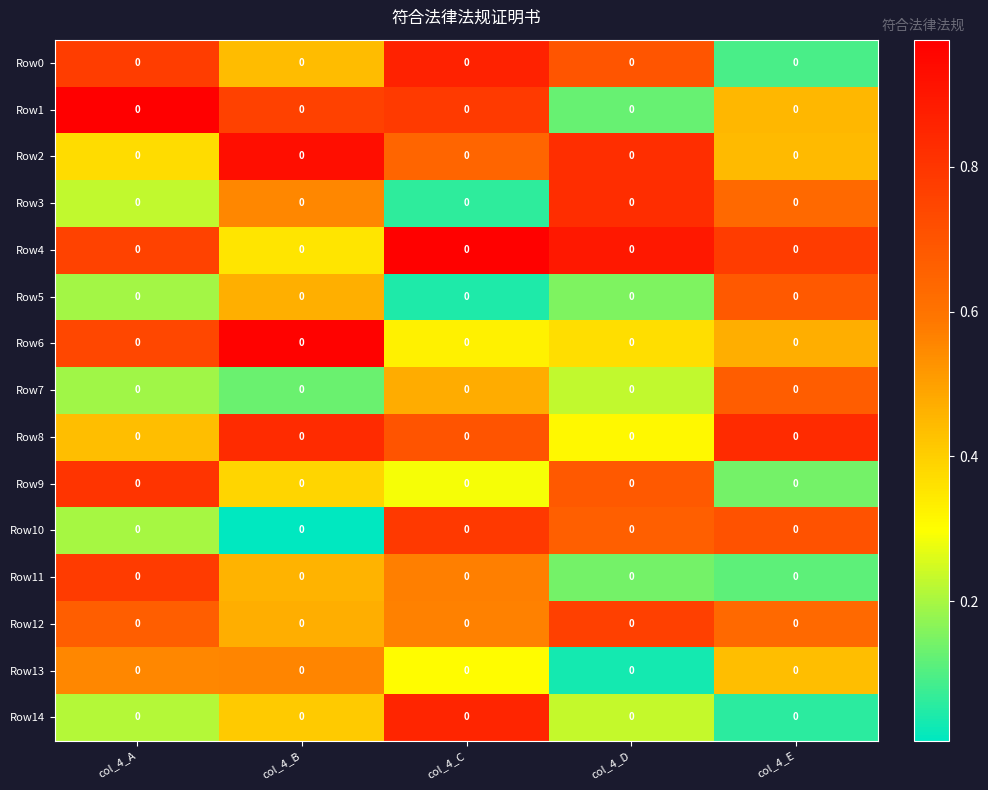

Reading right to left, extract all data points from this chart.

Row0: col_4_E=0.0	col_4_D=0.0	col_4_C=0.0	col_4_B=0.0	col_4_A=0.0
Row1: col_4_E=0.0	col_4_D=0.0	col_4_C=0.0	col_4_B=0.0	col_4_A=0.0
Row2: col_4_E=0.0	col_4_D=0.0	col_4_C=0.0	col_4_B=0.0	col_4_A=0.0
Row3: col_4_E=0.0	col_4_D=0.0	col_4_C=0.0	col_4_B=0.0	col_4_A=0.0
Row4: col_4_E=0.0	col_4_D=0.0	col_4_C=0.0	col_4_B=0.0	col_4_A=0.0
Row5: col_4_E=0.0	col_4_D=0.0	col_4_C=0.0	col_4_B=0.0	col_4_A=0.0
Row6: col_4_E=0.0	col_4_D=0.0	col_4_C=0.0	col_4_B=0.0	col_4_A=0.0
Row7: col_4_E=0.0	col_4_D=0.0	col_4_C=0.0	col_4_B=0.0	col_4_A=0.0
Row8: col_4_E=0.0	col_4_D=0.0	col_4_C=0.0	col_4_B=0.0	col_4_A=0.0
Row9: col_4_E=0.0	col_4_D=0.0	col_4_C=0.0	col_4_B=0.0	col_4_A=0.0
Row10: col_4_E=0.0	col_4_D=0.0	col_4_C=0.0	col_4_B=0.0	col_4_A=0.0
Row11: col_4_E=0.0	col_4_D=0.0	col_4_C=0.0	col_4_B=0.0	col_4_A=0.0
Row12: col_4_E=0.0	col_4_D=0.0	col_4_C=0.0	col_4_B=0.0	col_4_A=0.0
Row13: col_4_E=0.0	col_4_D=0.0	col_4_C=0.0	col_4_B=0.0	col_4_A=0.0
Row14: col_4_E=0.0	col_4_D=0.0	col_4_C=0.0	col_4_B=0.0	col_4_A=0.0